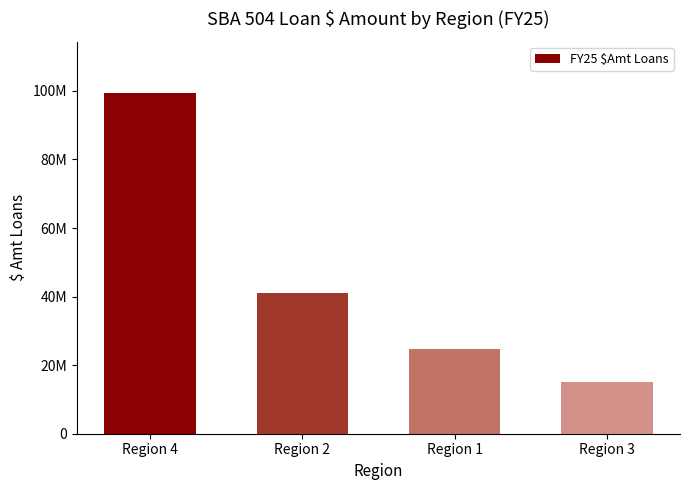

Rank the categories by value from highest to lowest.

Region 4, Region 2, Region 1, Region 3